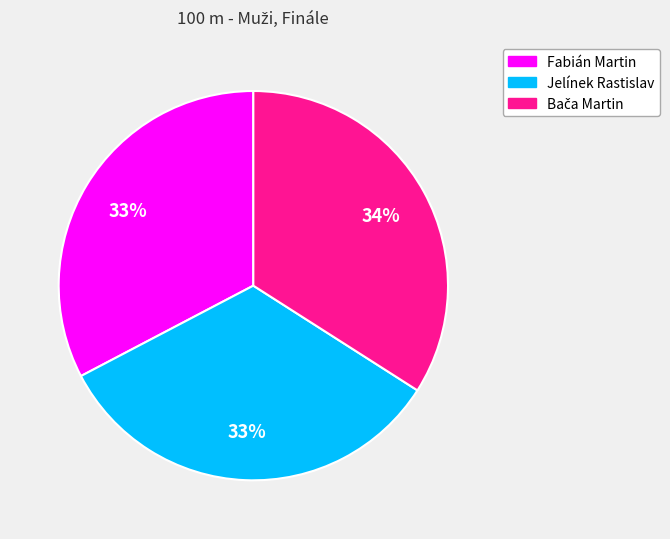

To the nearest percent, what percentage of the pie is Fabián Martin?

33%